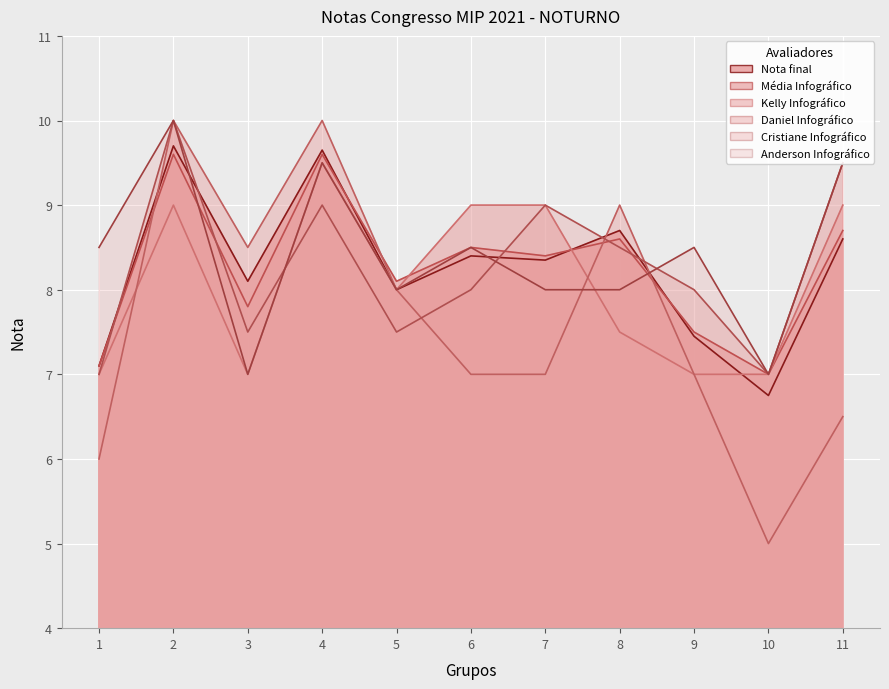

Between which two adjacent categories do Kelly Infográfico and Cristiane Infográfico first intersect?

3 and 4